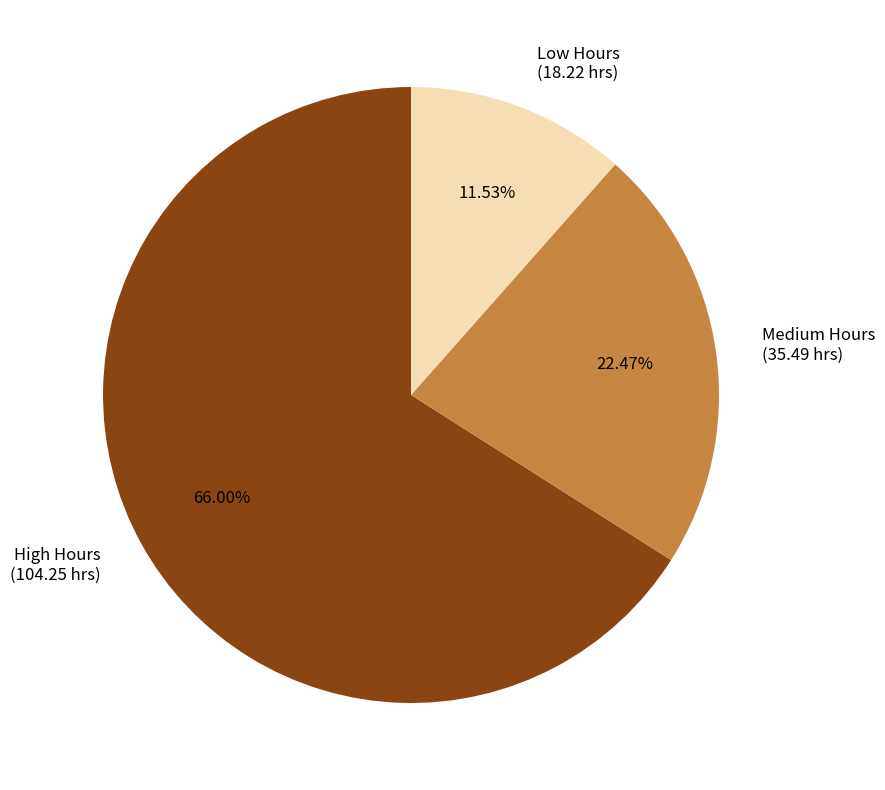

To the nearest percent, what is the difference between the largest and smallest slice percentages?

54%